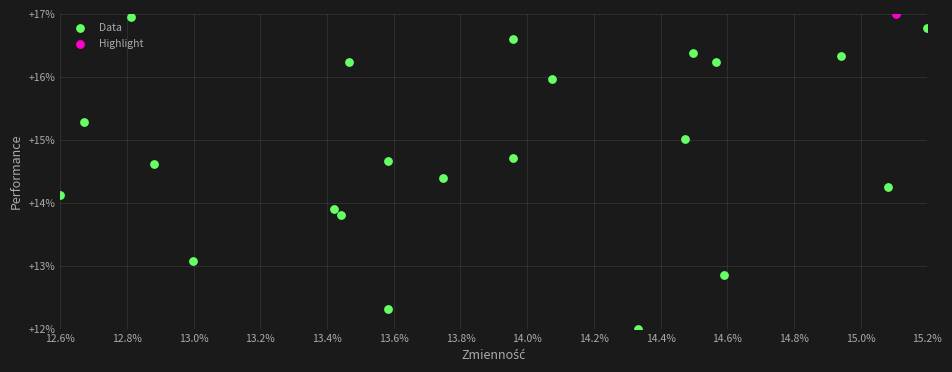

What are all the series names shown in the legend?

Data, Highlight